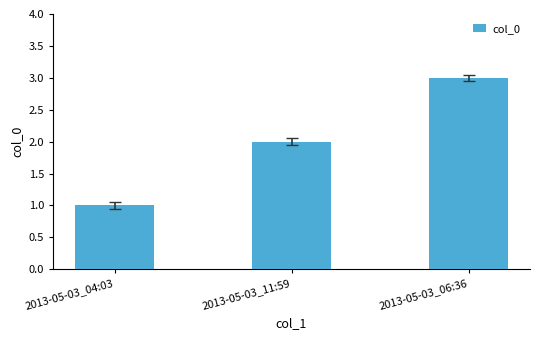

Reading left to right, extract all data points from this chart.

2013-05-03_04:03=1	2013-05-03_11:59=2	2013-05-03_06:36=3